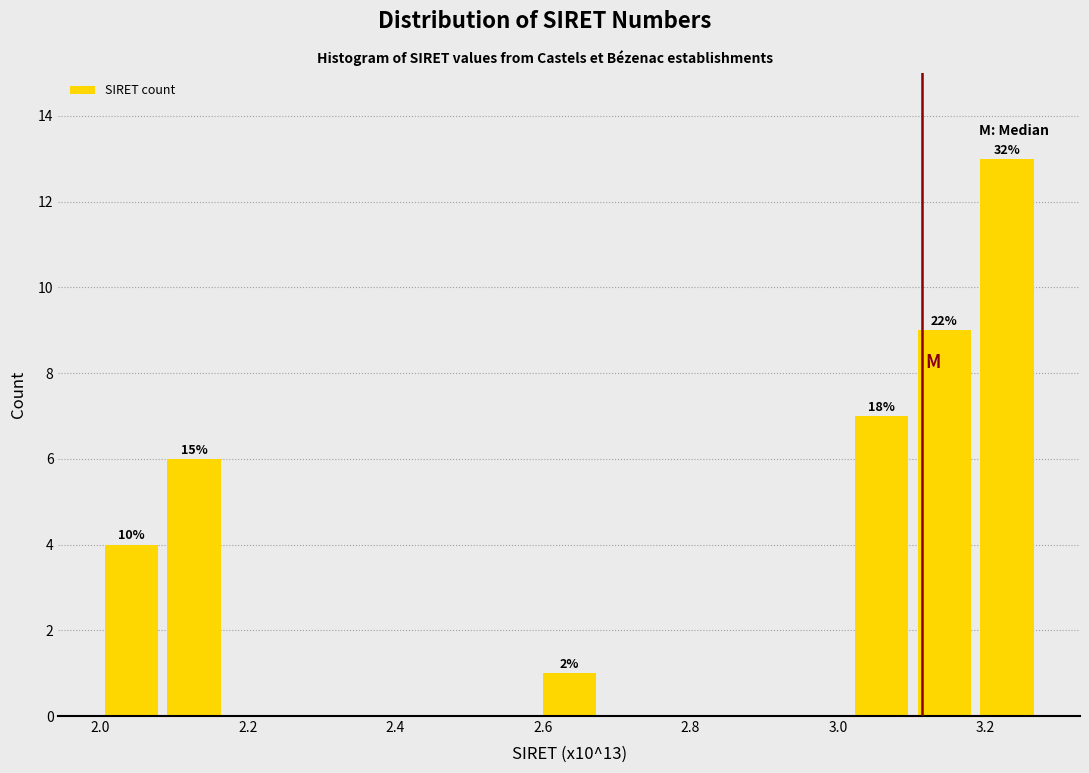

Over which range of the x-axis is the bar tallest?

3.18 to 3.28